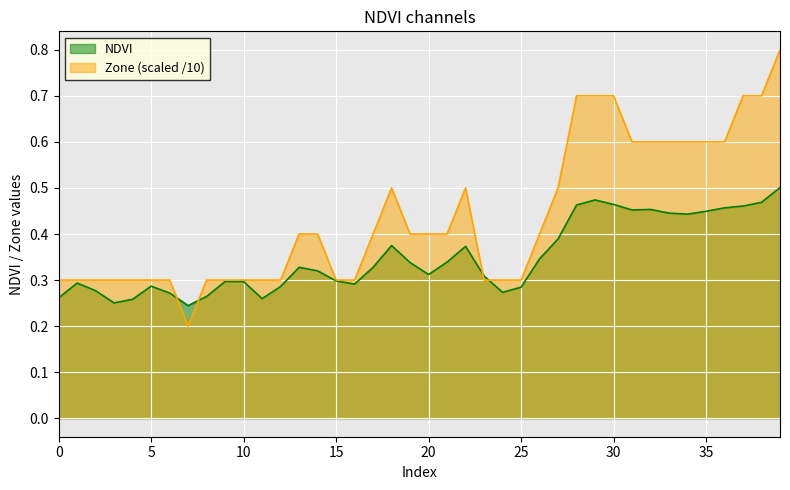

Reading right to left, transcribe all the data shown in this chart.

NDVI: 0.5	0.5	0.5	0.5	0.4	0.4	0.4	0.5	0.5	0.5	0.5	0.5	0.4	0.3	0.3	0.3	0.3	0.4	0.3	0.3	0.3	0.4	0.3	0.3	0.3	0.3	0.3	0.3	0.3	0.3	0.3	0.3	0.2	0.3	0.3	0.3	0.3	0.3	0.3	0.3
Zone: 0.8	0.7	0.7	0.6	0.6	0.6	0.6	0.6	0.6	0.7	0.7	0.7	0.5	0.4	0.3	0.3	0.3	0.5	0.4	0.4	0.4	0.5	0.4	0.3	0.3	0.4	0.4	0.3	0.3	0.3	0.3	0.3	0.2	0.3	0.3	0.3	0.3	0.3	0.3	0.3